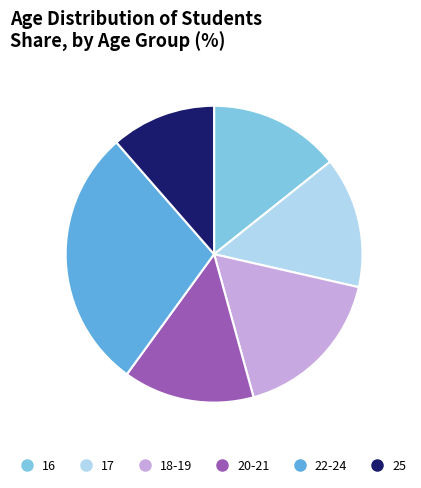

What is the largest slice in the pie chart?

22-24